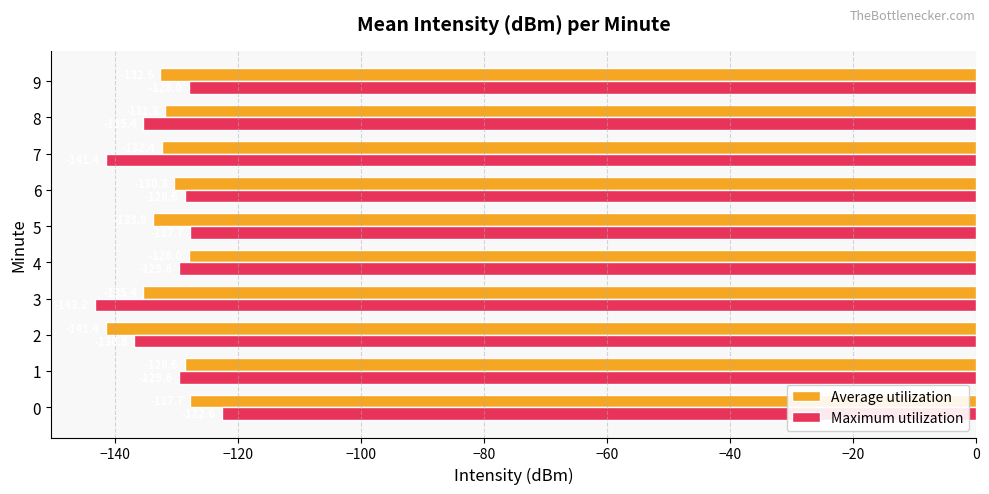

How many series are shown in this chart?

2